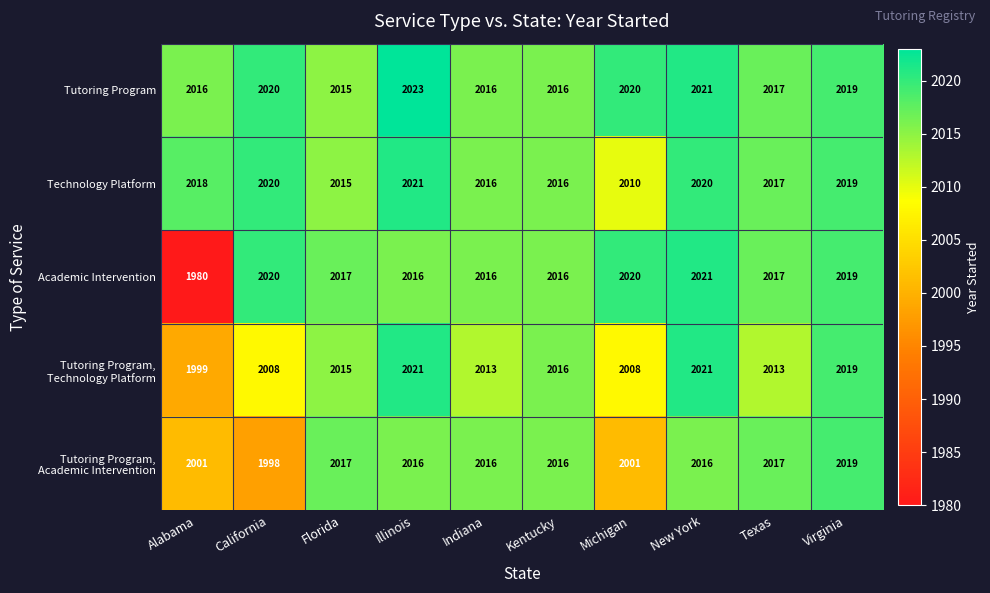

Which label corresponds to the smallest value in the chart?

Alabama